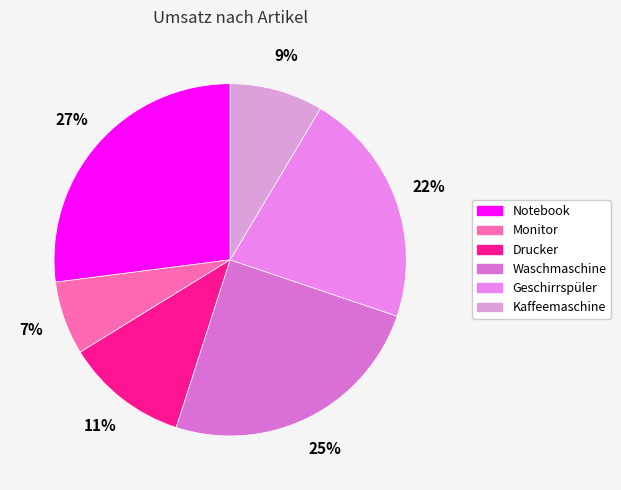

How many slices are in this pie chart?

6